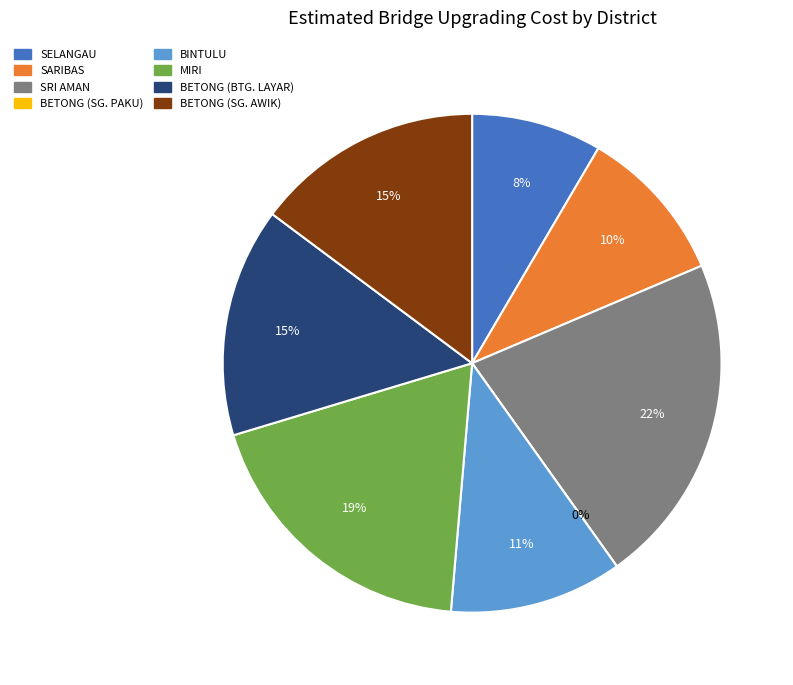

Rank the categories by value from lowest to highest.

BETONG (SG. PAKU), SELANGAU, SARIBAS, BINTULU, BETONG (SG. AWIK), BETONG (BTG. LAYAR), MIRI, SRI AMAN